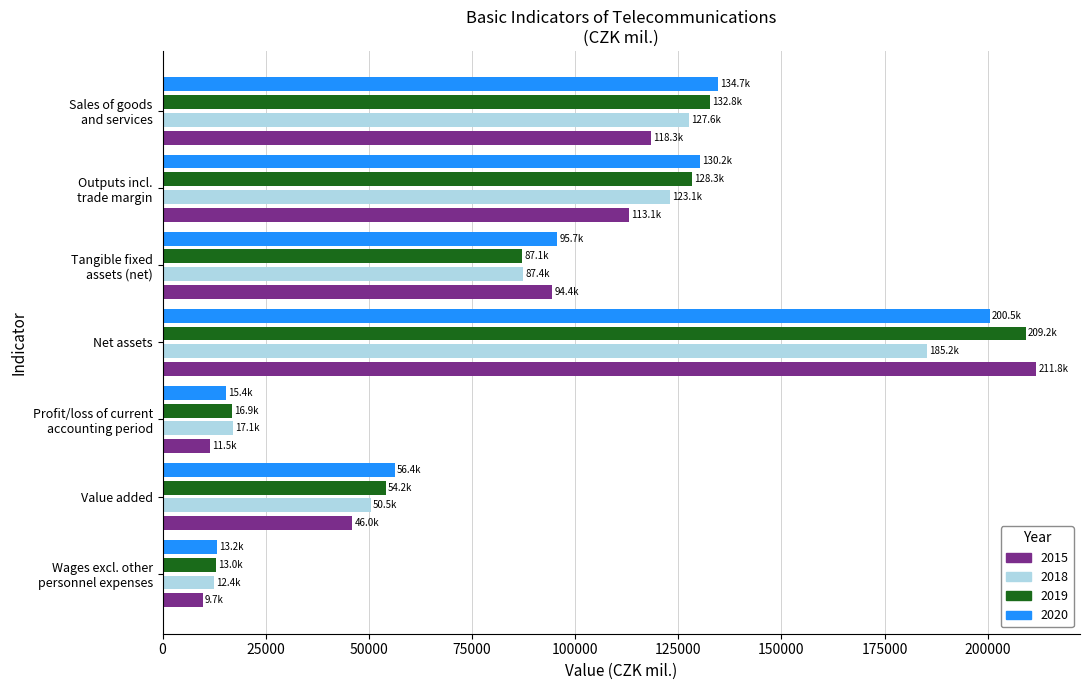

What is the sum of the 2019 values at Value added and Net assets?

263423.0